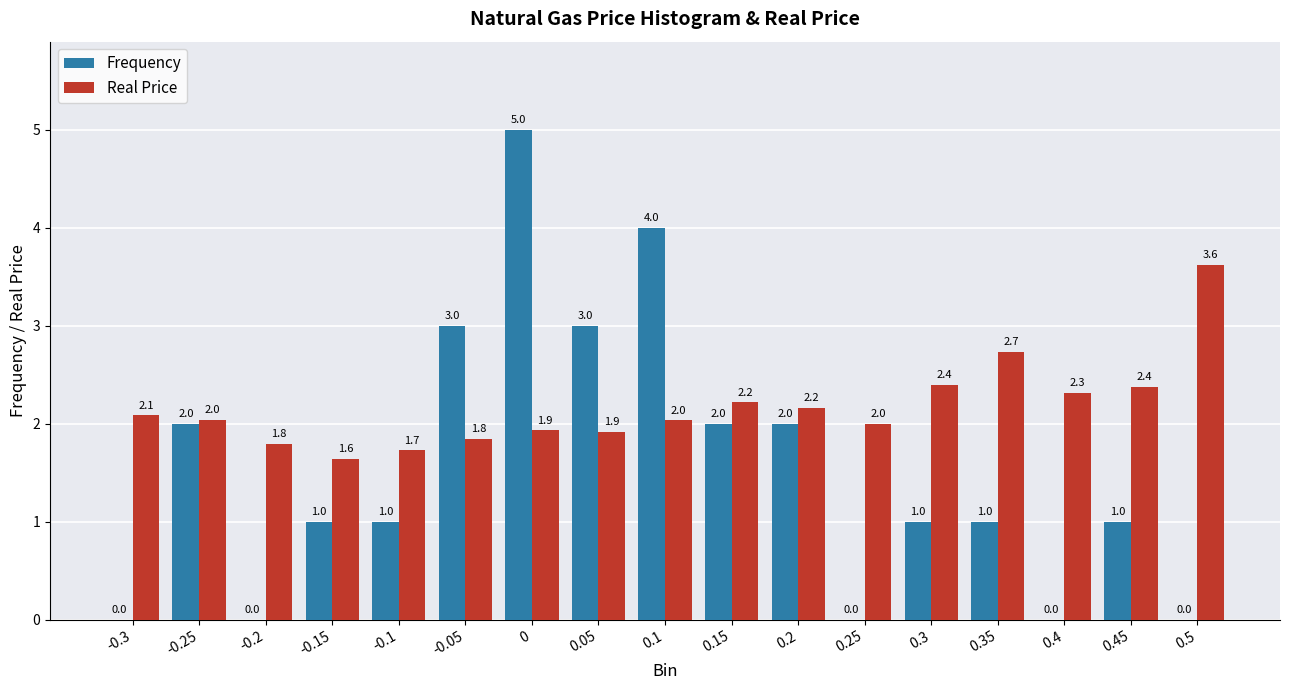

Count the number of categories in the chart.

17